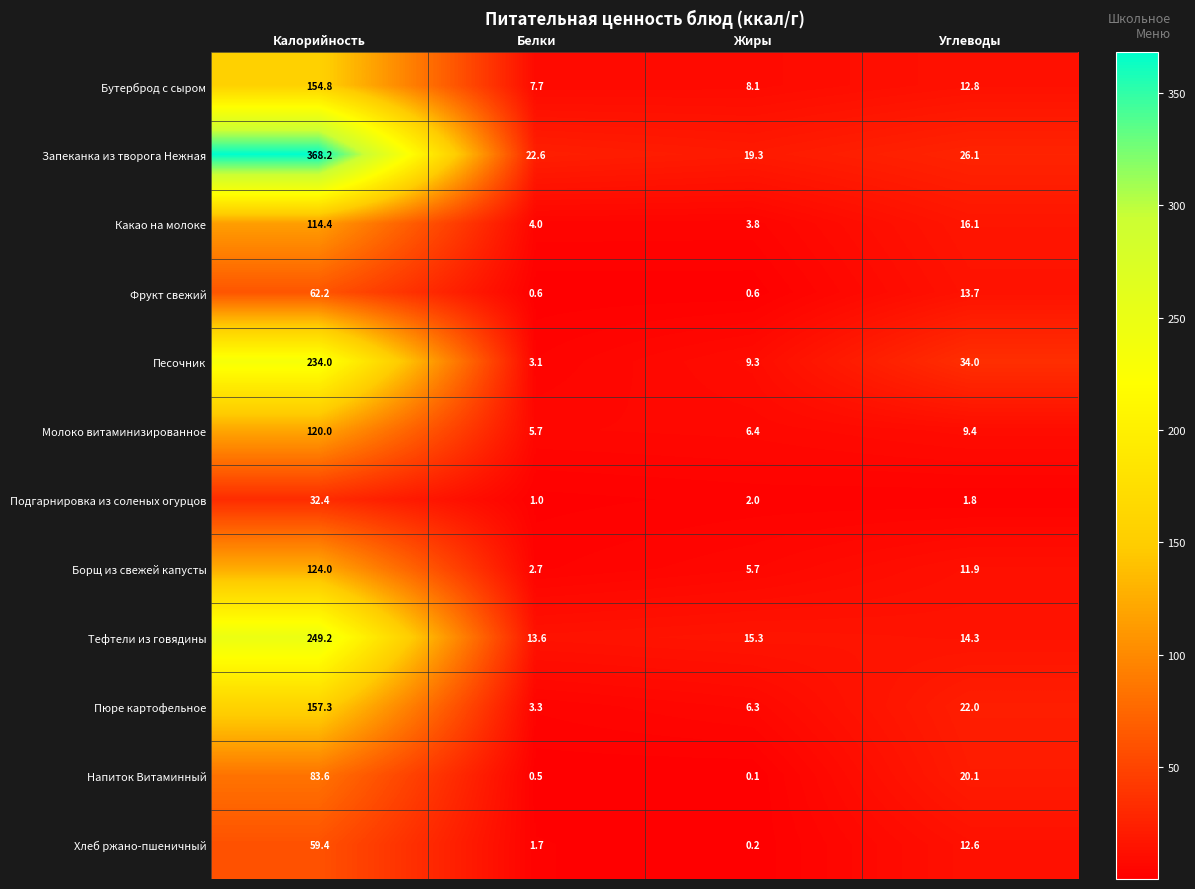

What is the difference between the Тефтели из говядины values at Углеводы and Жиры?

1.0